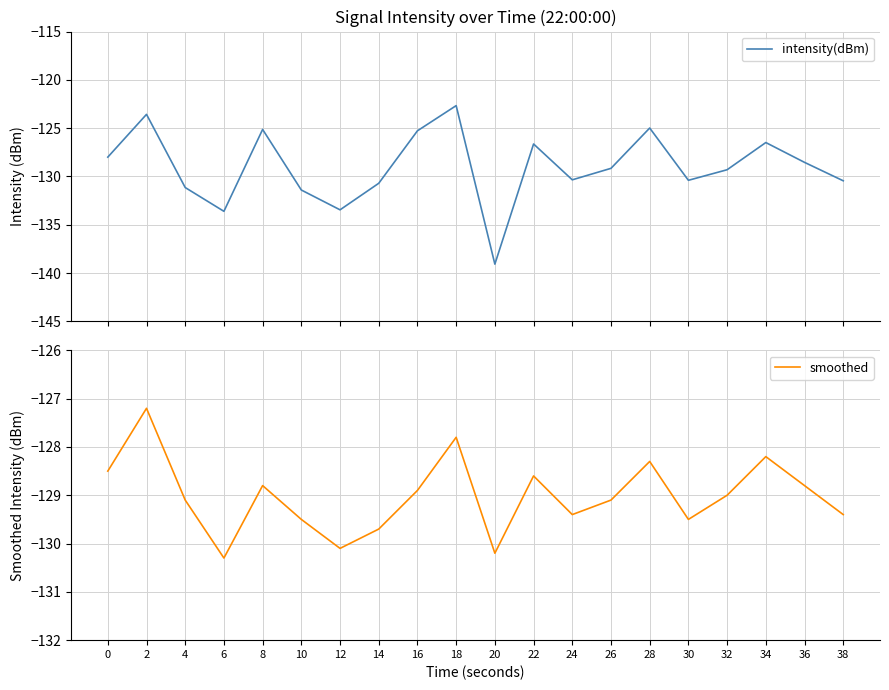

How many intersections are there between smoothed and intensity(dBm)?

11